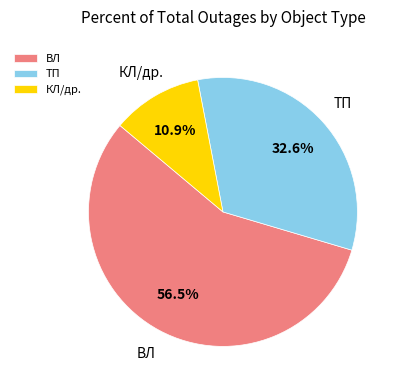

What is the majority slice?

ВЛ